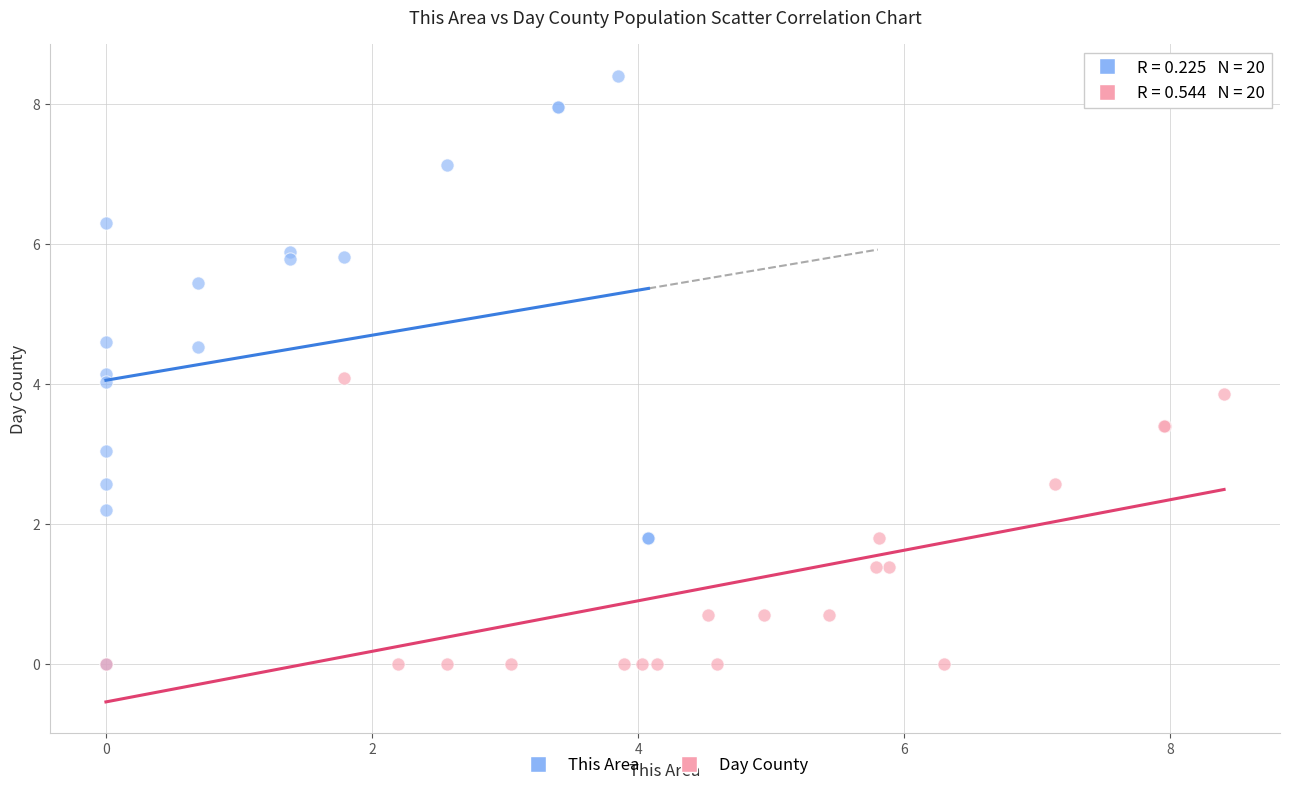

Which series reaches the maximum Y coordinate?

This Area